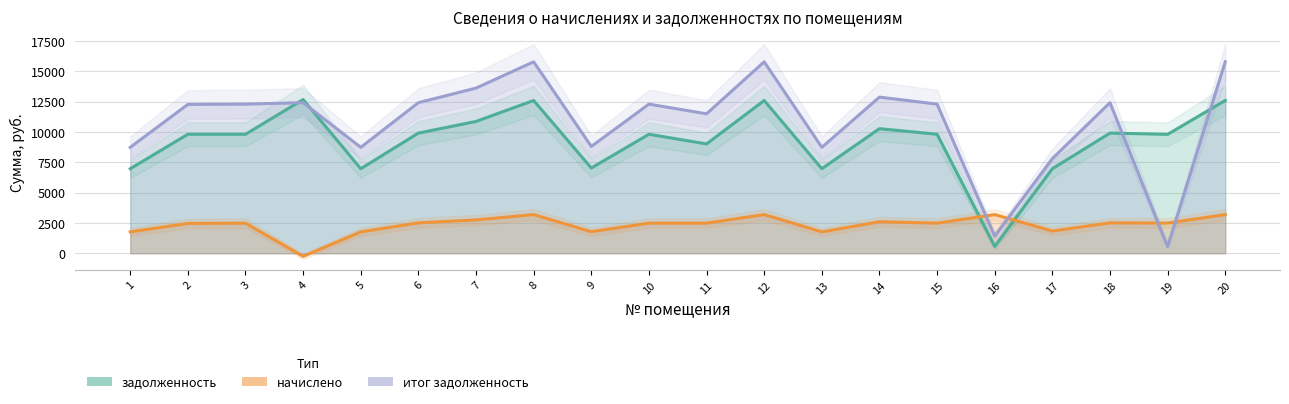

Which has a higher value, 14 or 19?

14